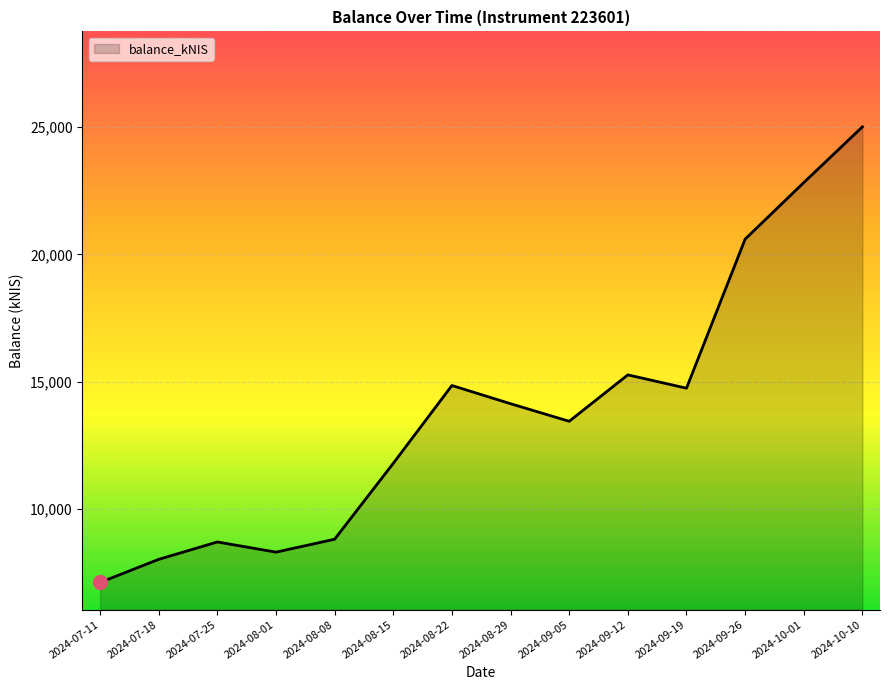

Approximately how many times larger is the value at 2024-10-10 compared to 2024-07-18?

3.1